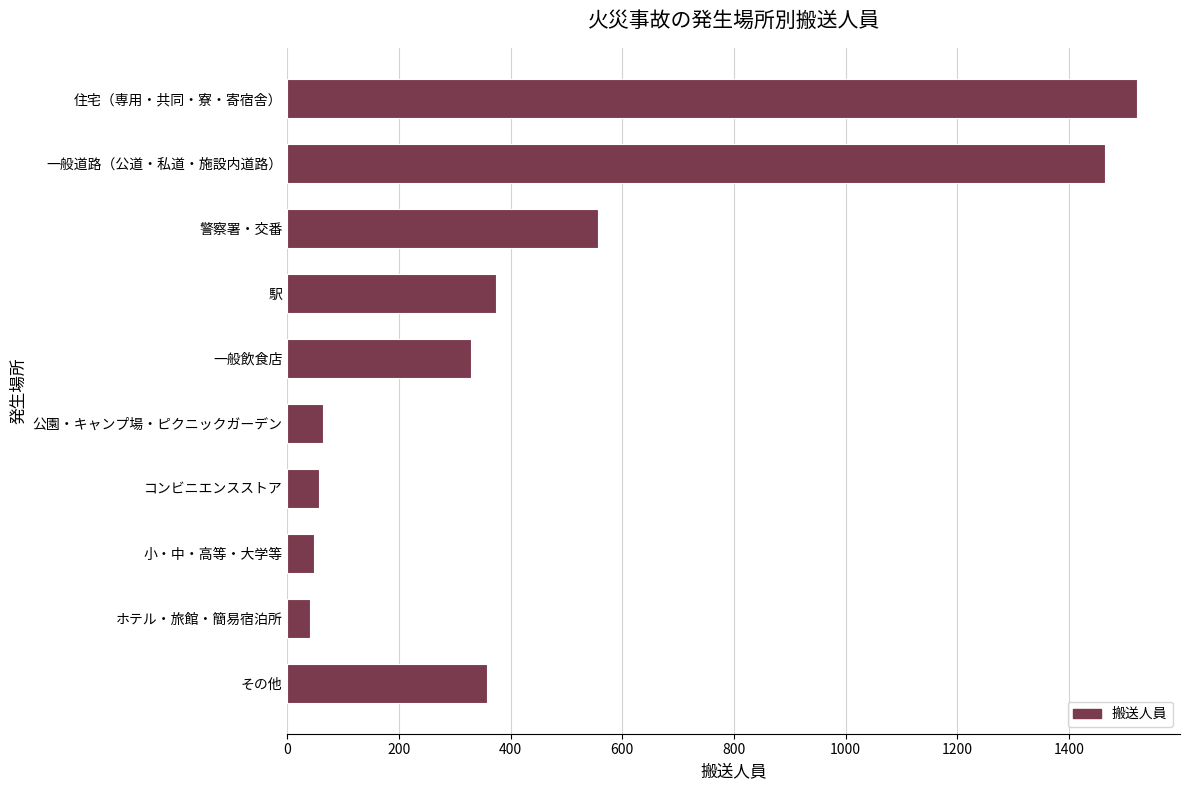

What is the change in value from 駅 to ホテル・旅館・簡易宿泊所?

-333